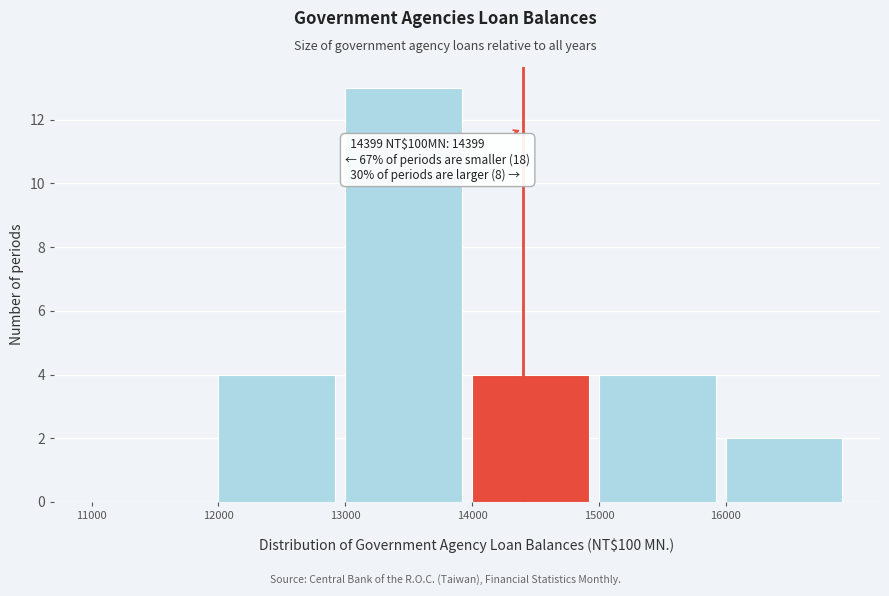

Over which range of the x-axis is the bar tallest?

13000 to 14000